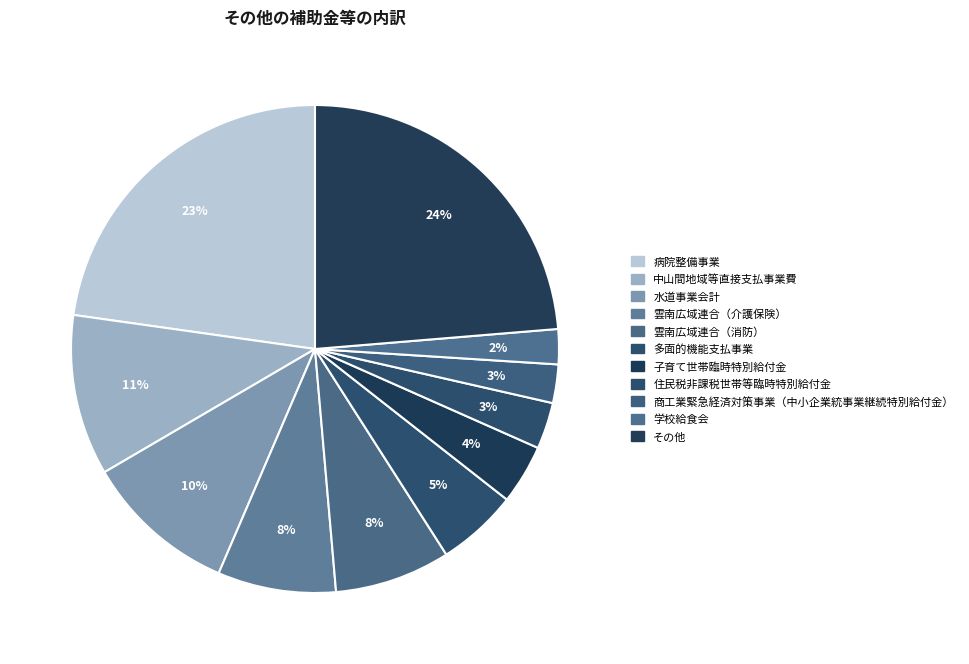

To the nearest percent, what is the average slice percentage?

9%